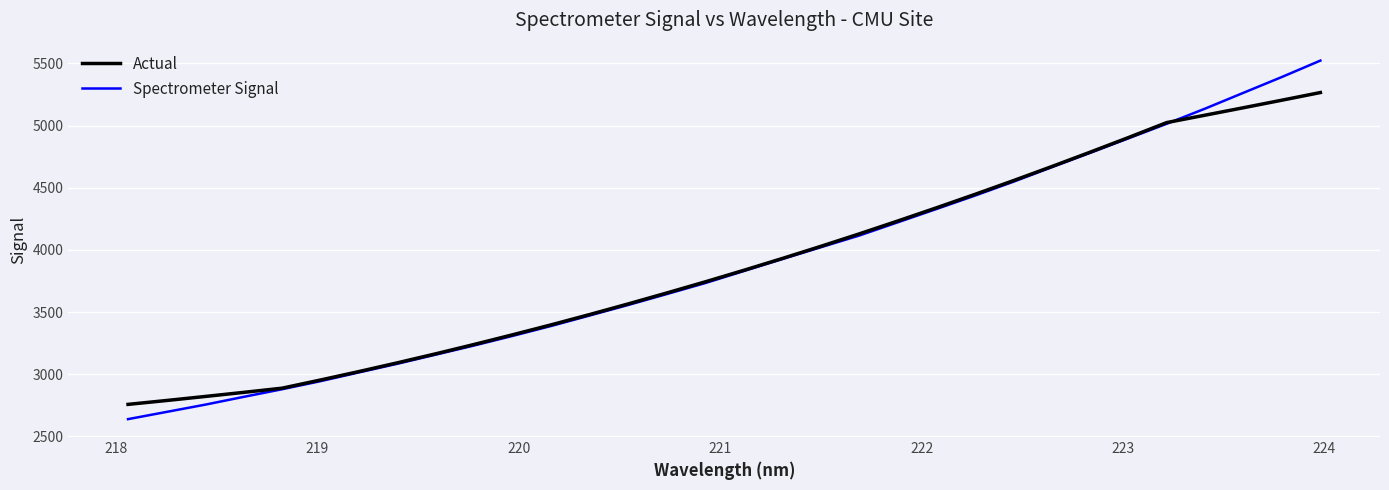

Which series has the largest range (max minus min)?

Spectrometer Signal